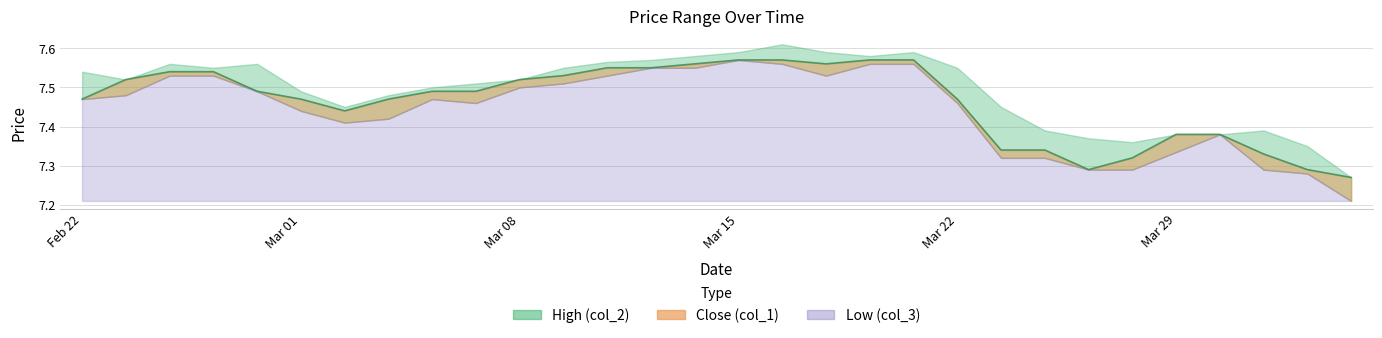

What is the total value across all series at Mar 26?

22.1